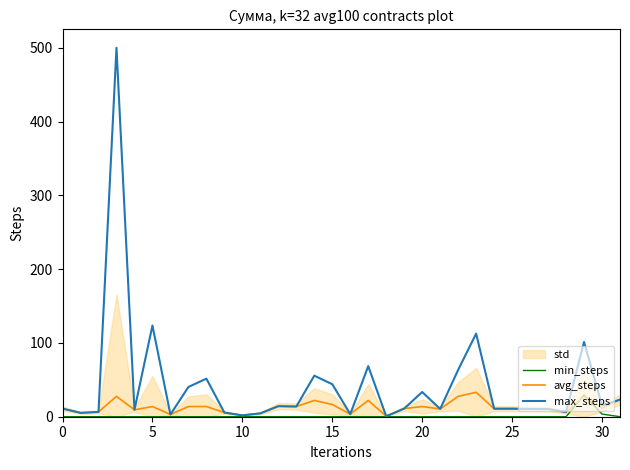

List the series in order of their overall mean, highest first.

max_steps, avg_steps, min_steps